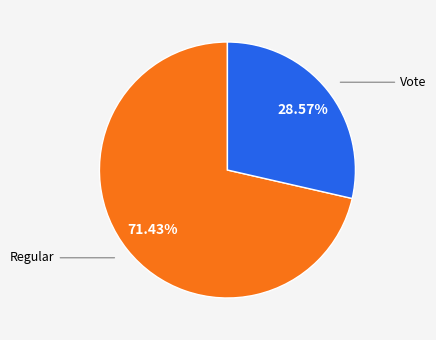

Does any single category account for the majority?

Yes